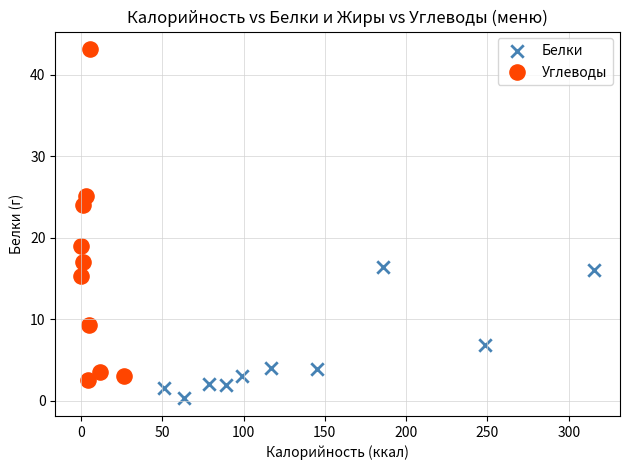

Which series reaches the maximum Y coordinate?

Углеводы